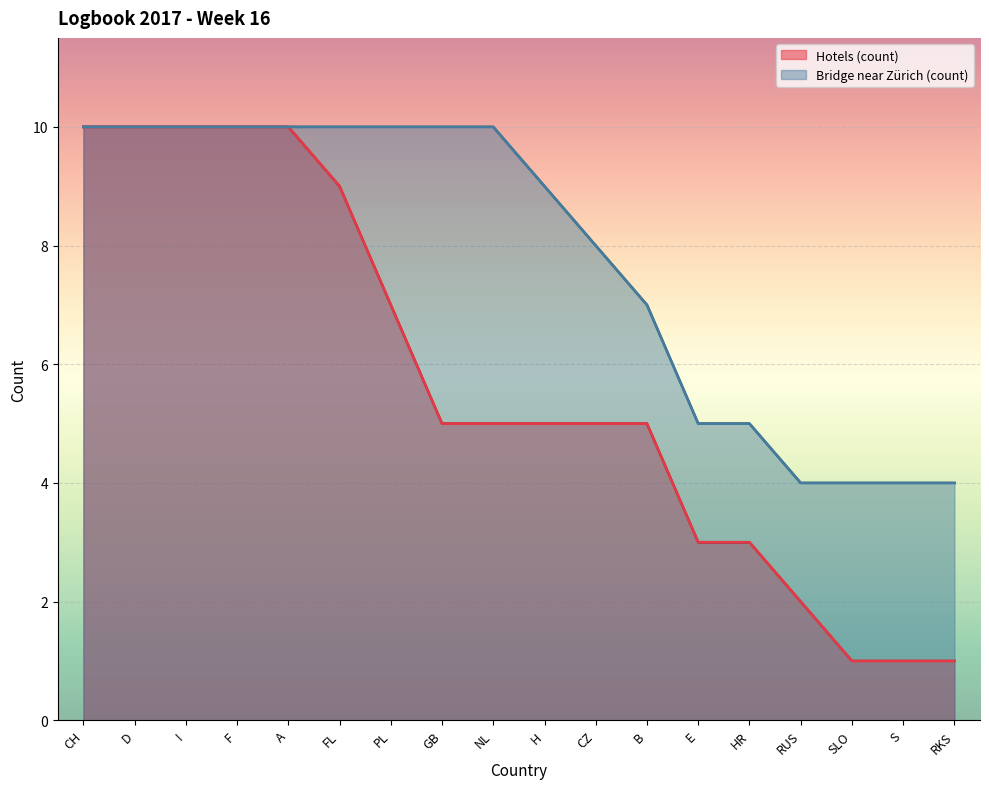

At how many categories does at least one series exceed 6?

12